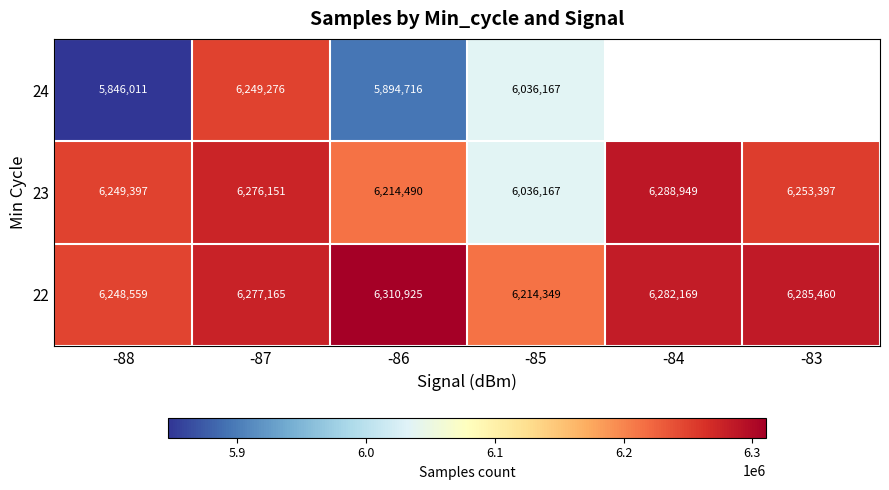

Rank the series at -87 from highest to lowest value.

22, 23, 24